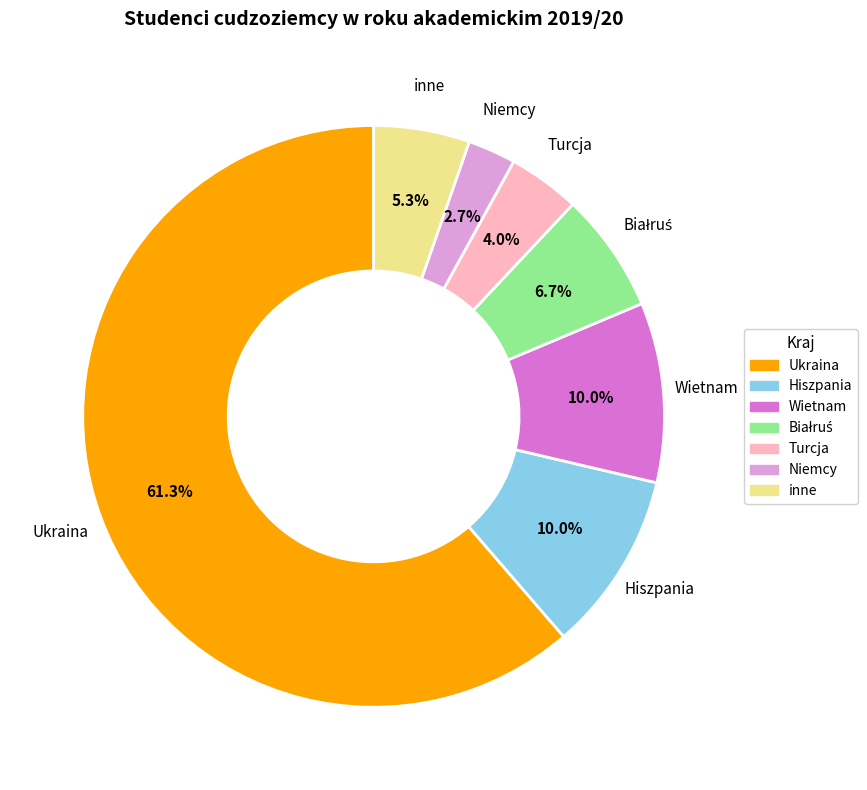

To the nearest percent, what is the combined percentage of inne and Ukraina?

67%